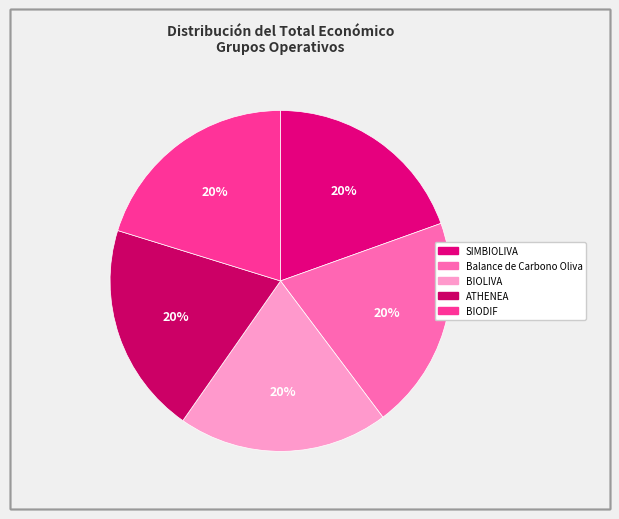

What portion of the pie excludes BIOLIVA?

80.0%